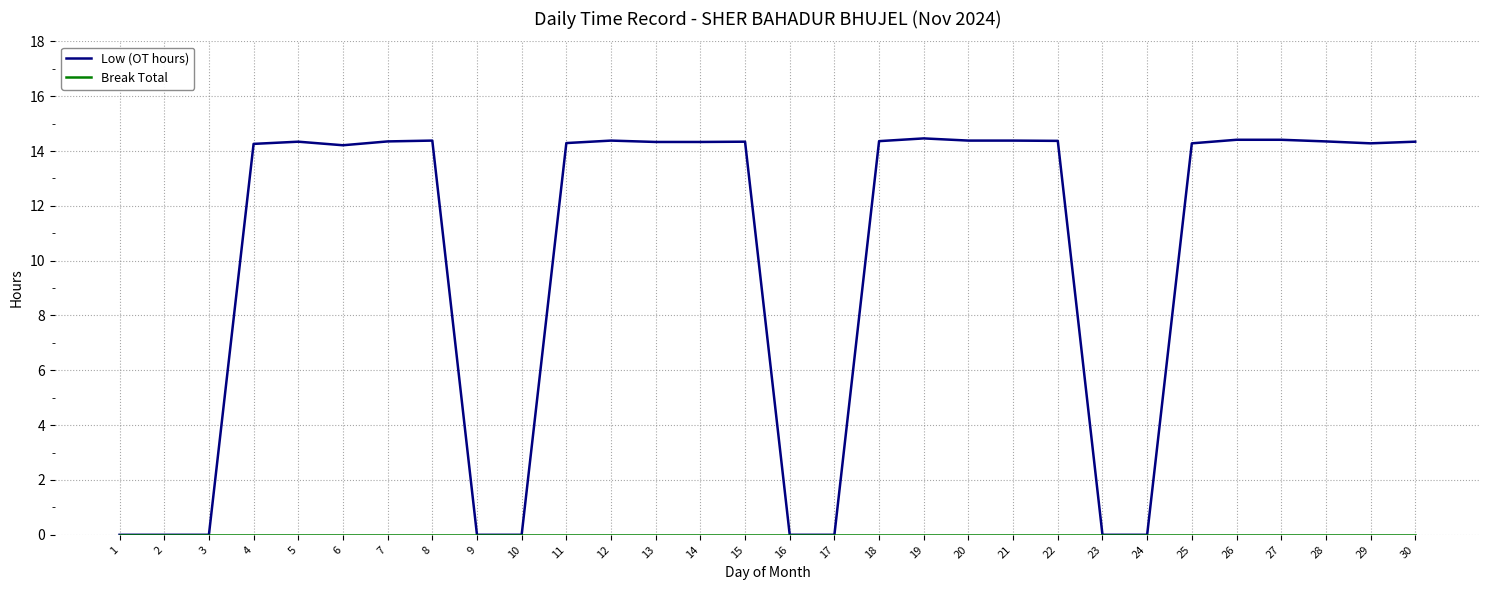

What is the total value across all series at 14?

14.3